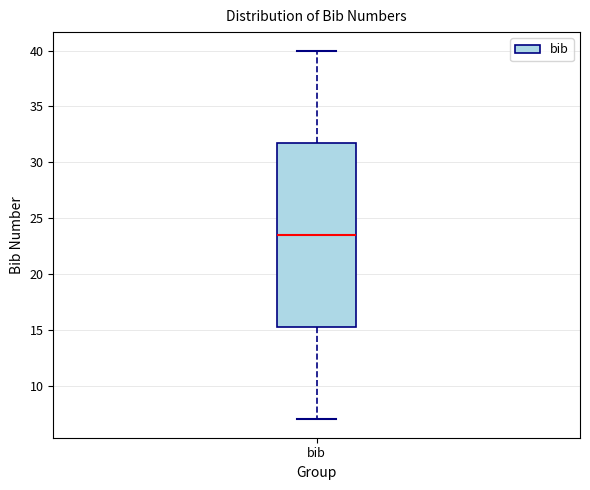

Where does the median line of the box for bib sit on the y-axis? The values are not printed on the chart, so give them approximately, as read against the axis.

23.5